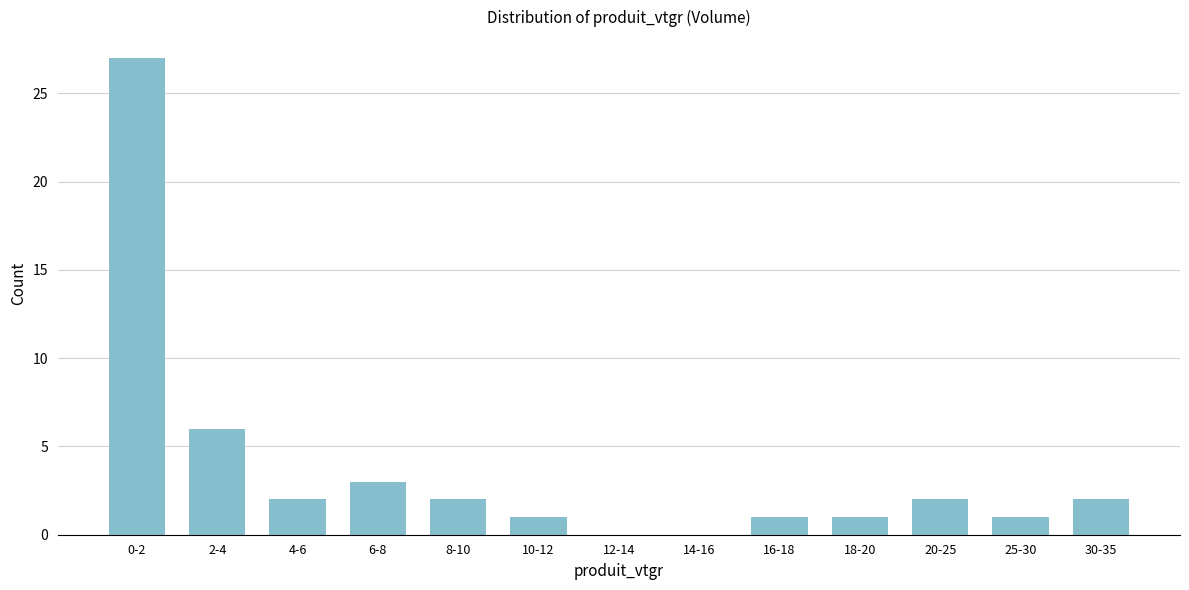

Reading left to right, what are all the values shown in this chart?

0-2=27	2-4=6	4-6=2	6-8=3	8-10=2	10-12=1	12-14=0	14-16=0	16-18=1	18-20=1	20-25=2	25-30=1	30-35=2